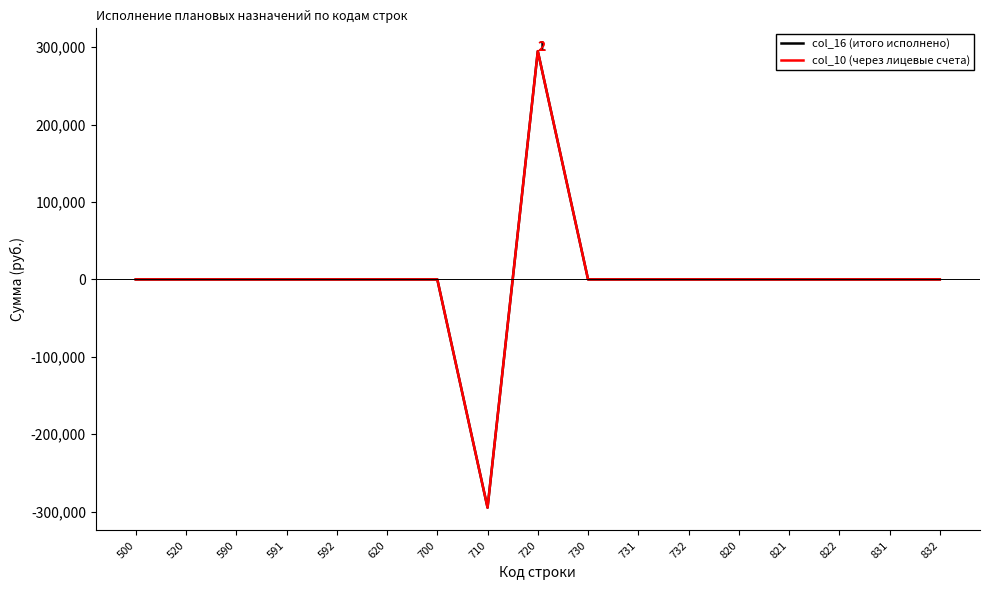

At how many categories does at least one series exceed 205872?

1